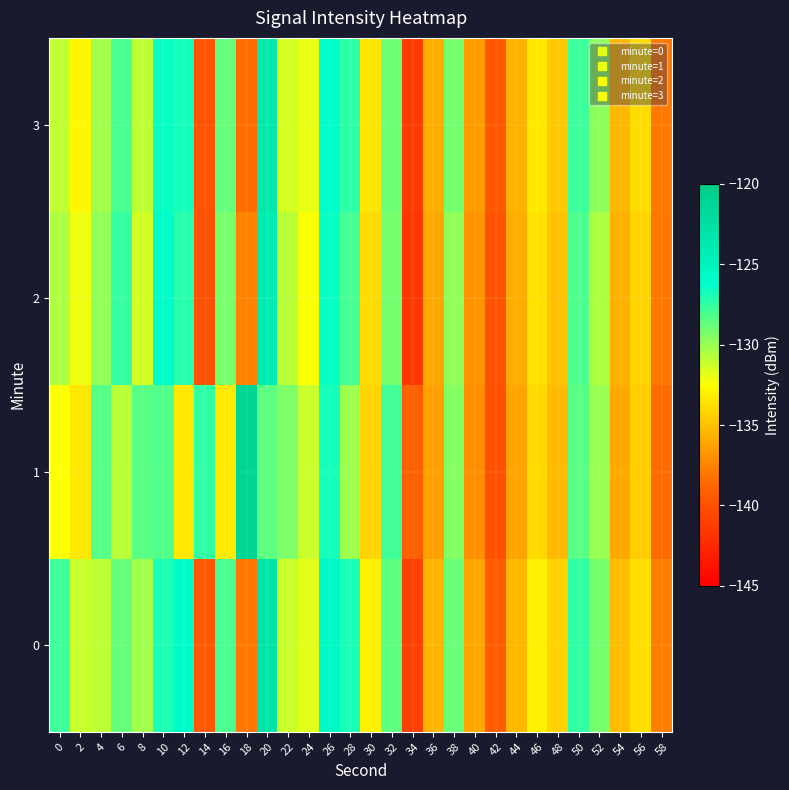

What is the total value across all series at 18?

-535.1